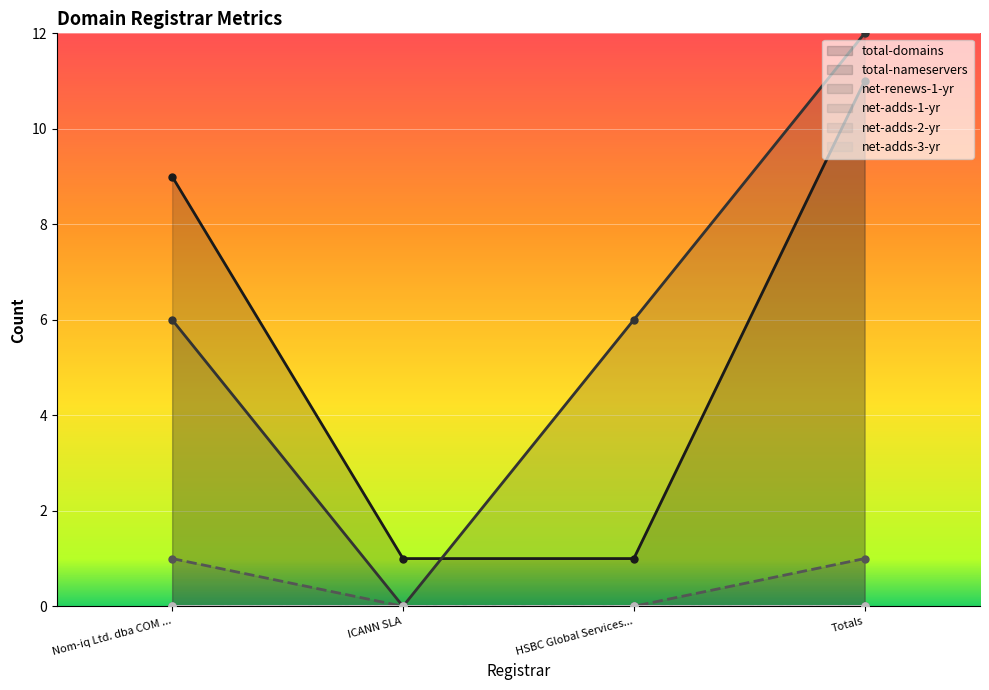

What is the label of the 4th point from the left?

Totals